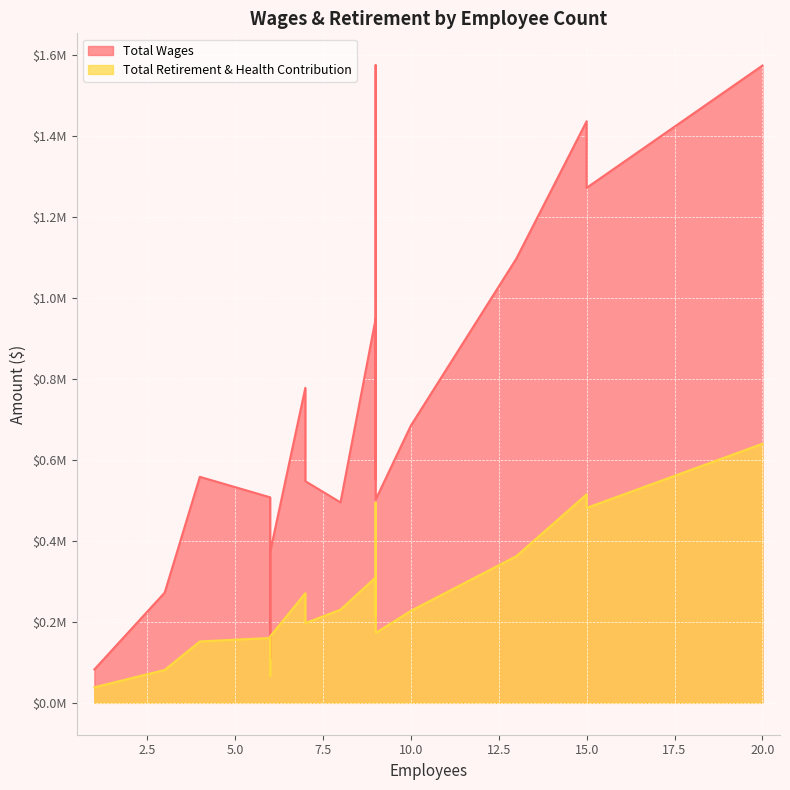

Is it true that Total Retirement & Health Contribution equals 38411 at 1?

True